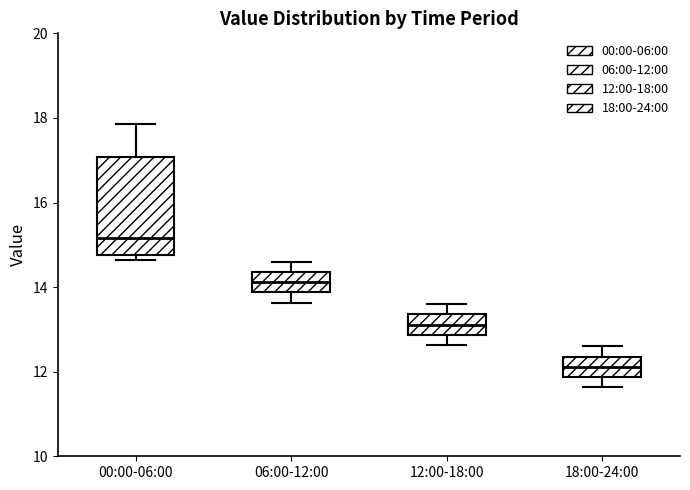

Which box is the tallest, from its lower edge to its upper edge?

00:00-06:00